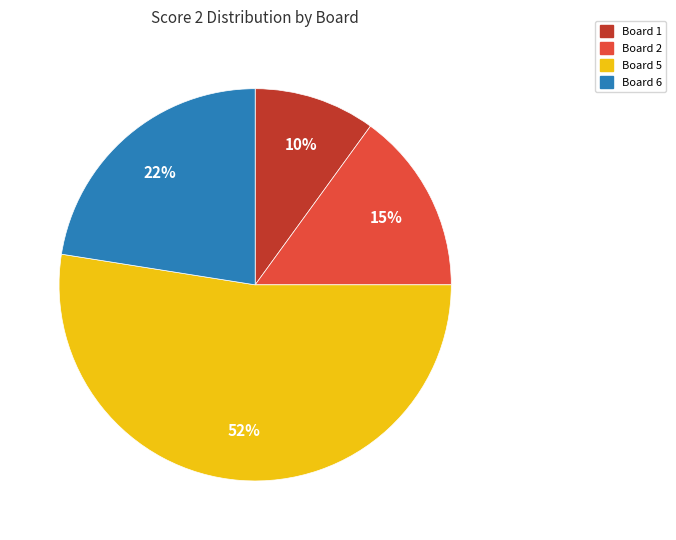

Does any single category account for the majority?

Yes